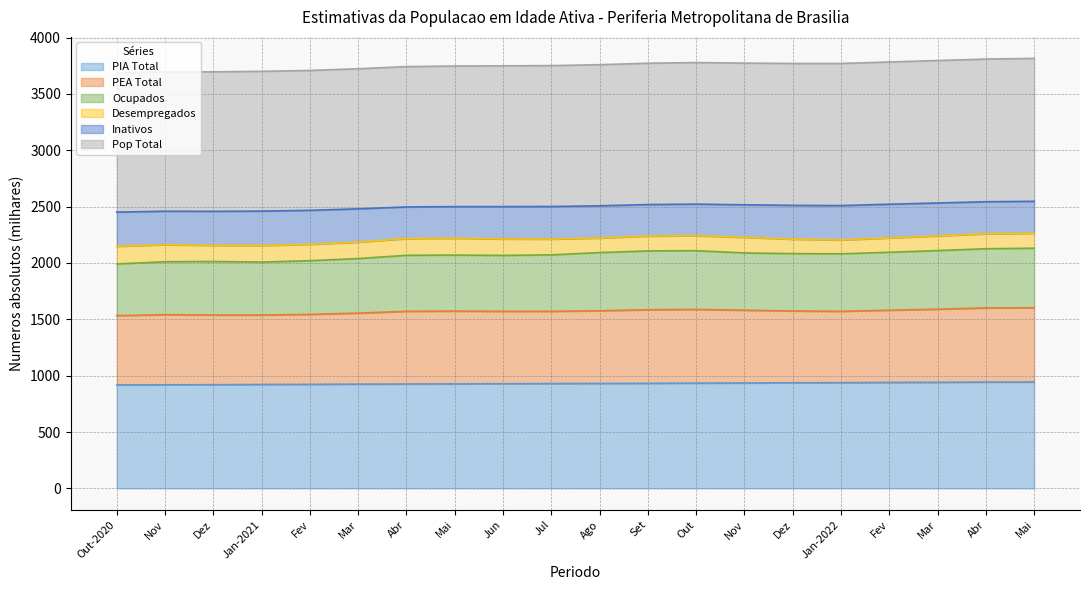

At which label is PIA Total closest to 931?

Ago